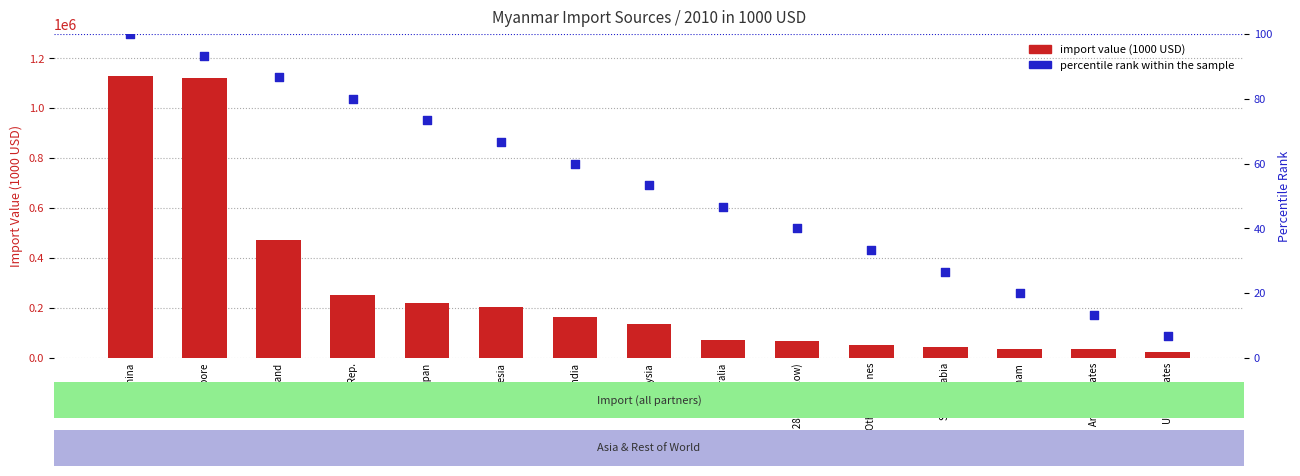

At which category is the sum across all series the highest?

China